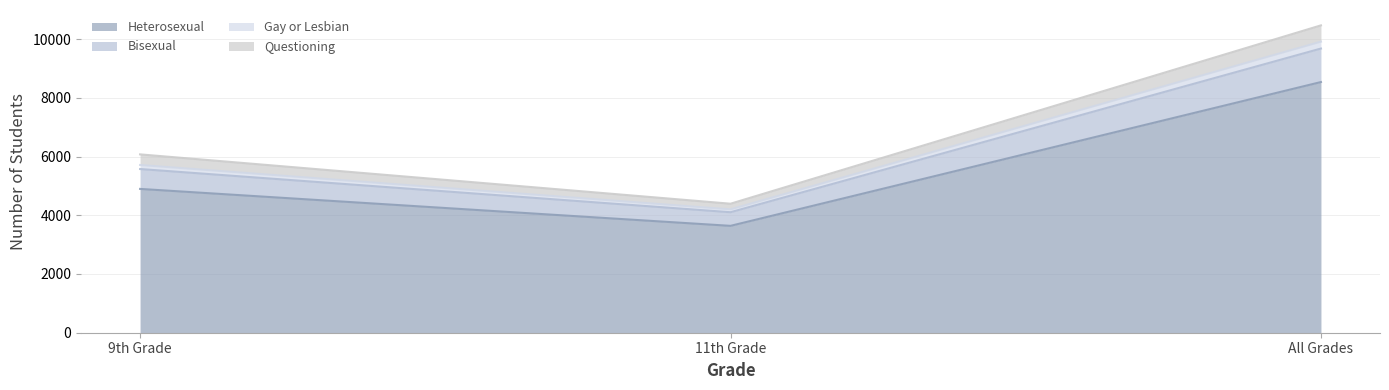

What is the maximum value shown in the chart?

10466